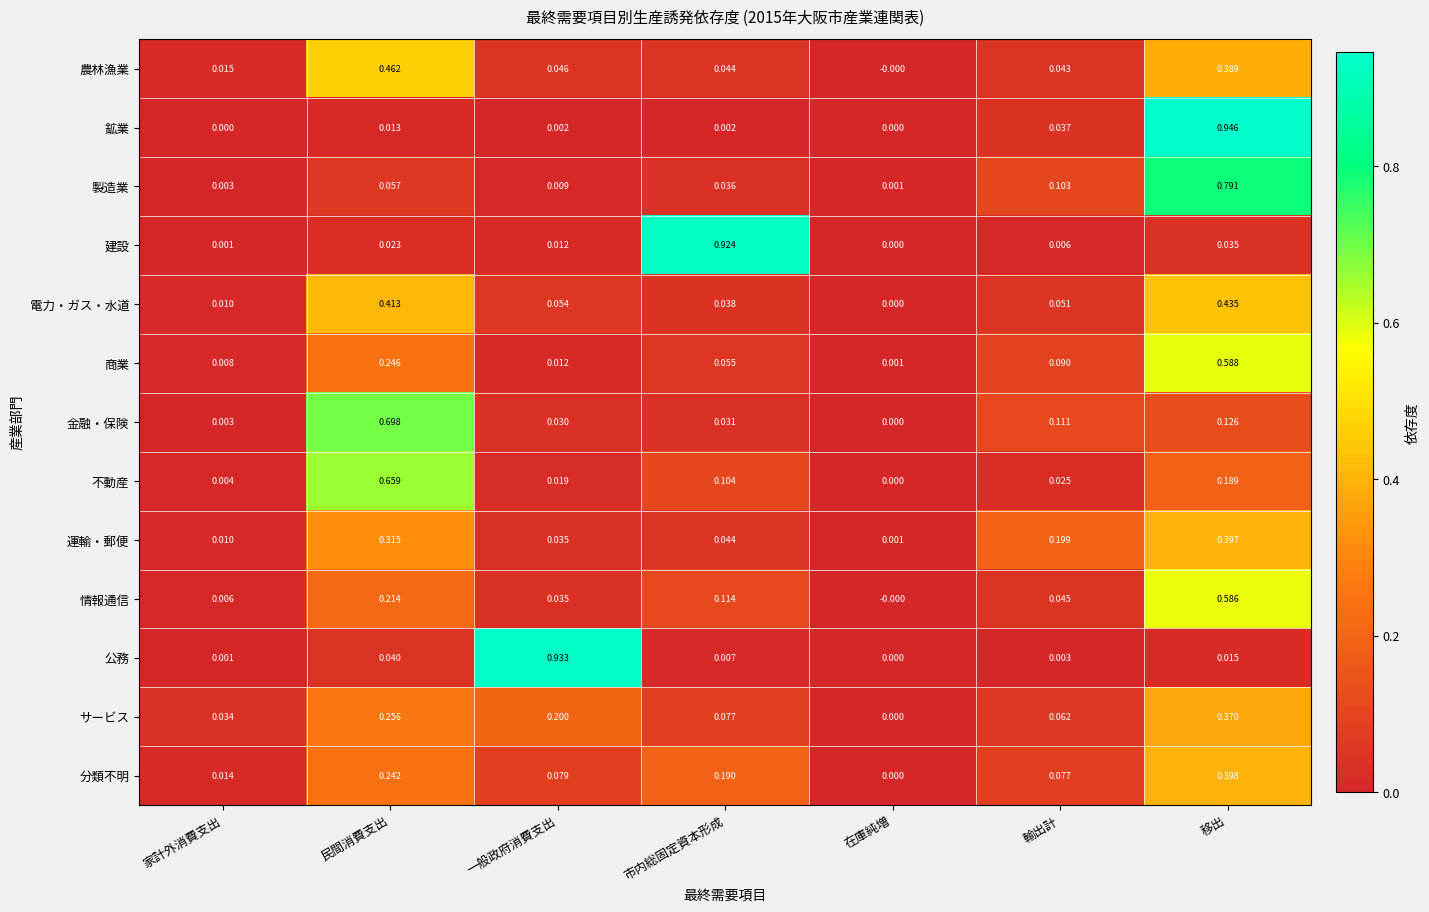

At which category is the sum across all series the highest?

移出